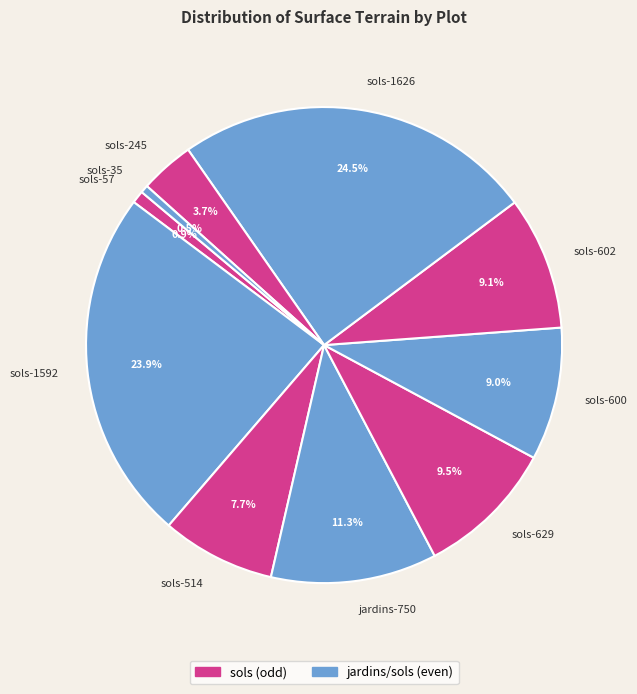

How many segments does this pie chart have?

10